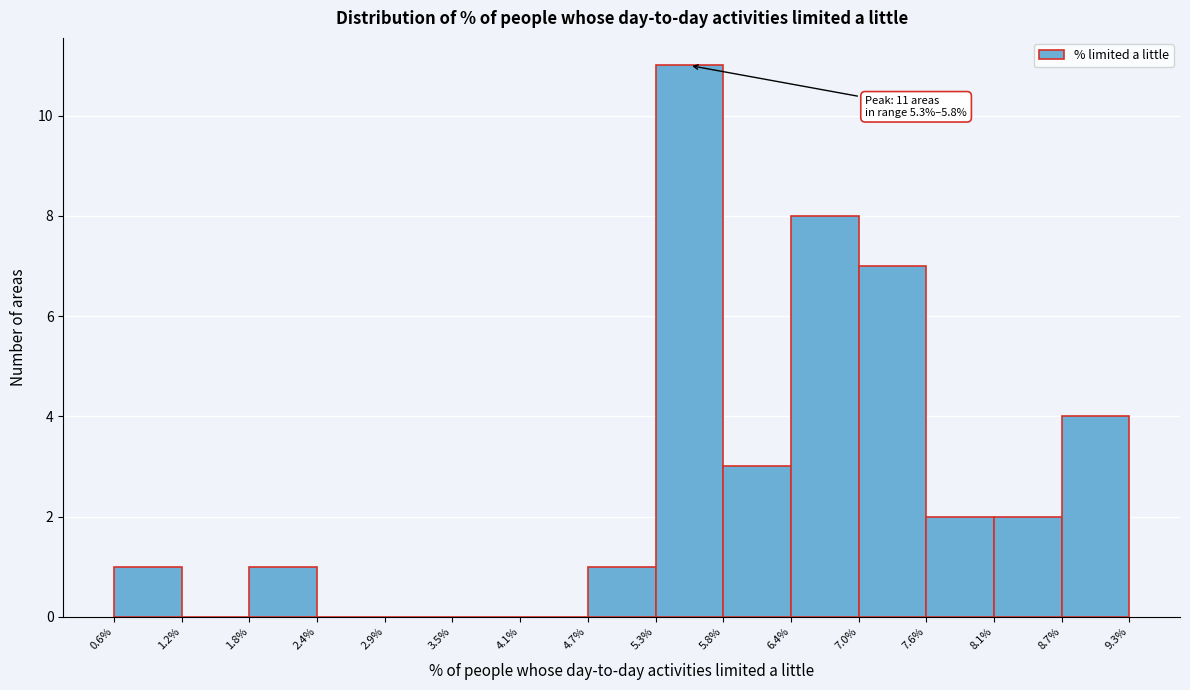

Over which range of the x-axis is the bar tallest?

5.3% to 5.8%